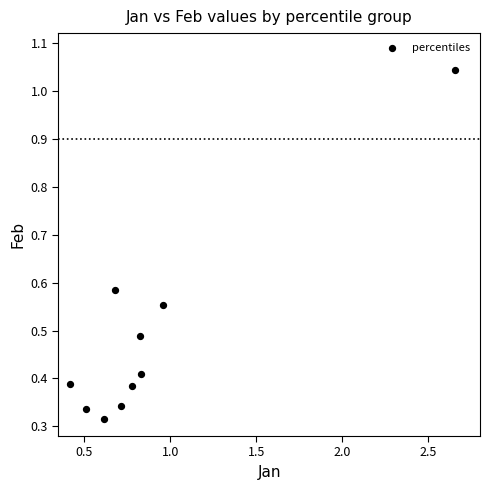

What is the average X value?

0.9